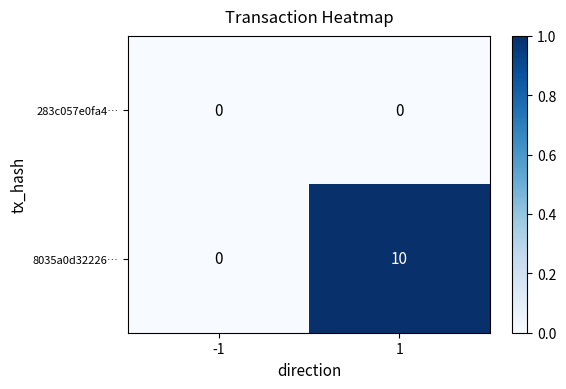

Which series has the widest spread of values?

8035a0d32226…